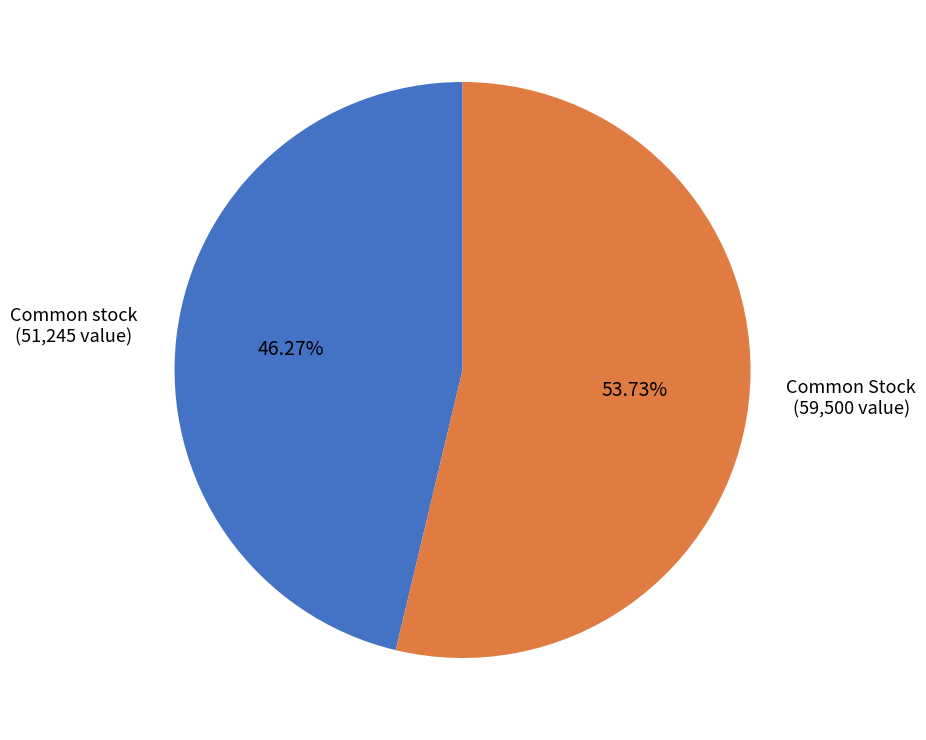

Does any single category account for the majority?

Yes